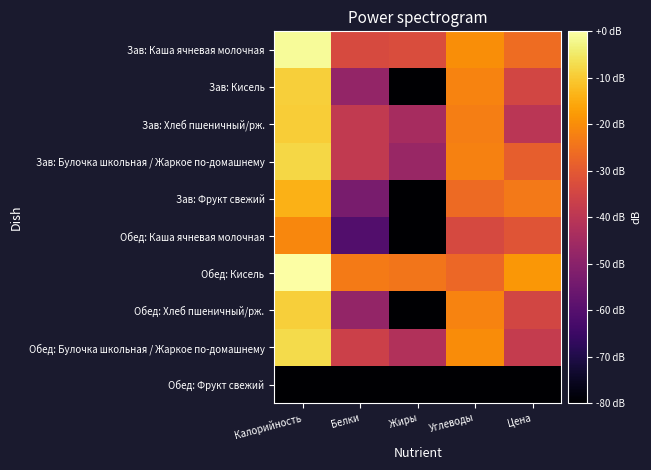

At which category is the sum across all series the highest?

Калорийность